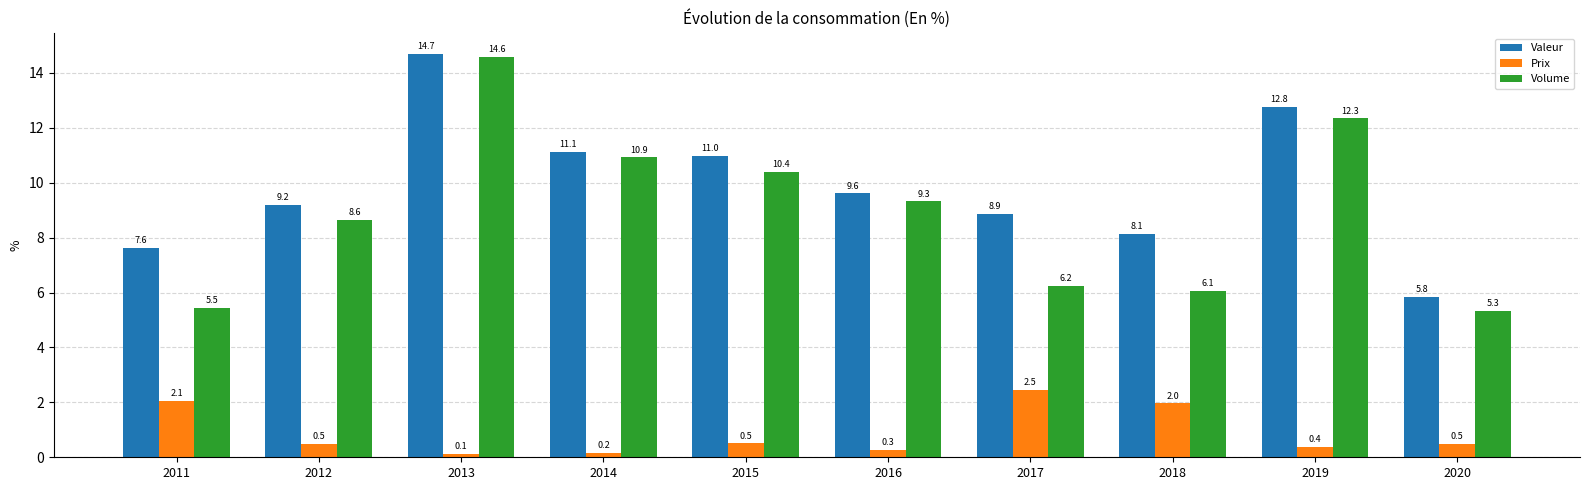

How many distinct data groups are displayed?

3